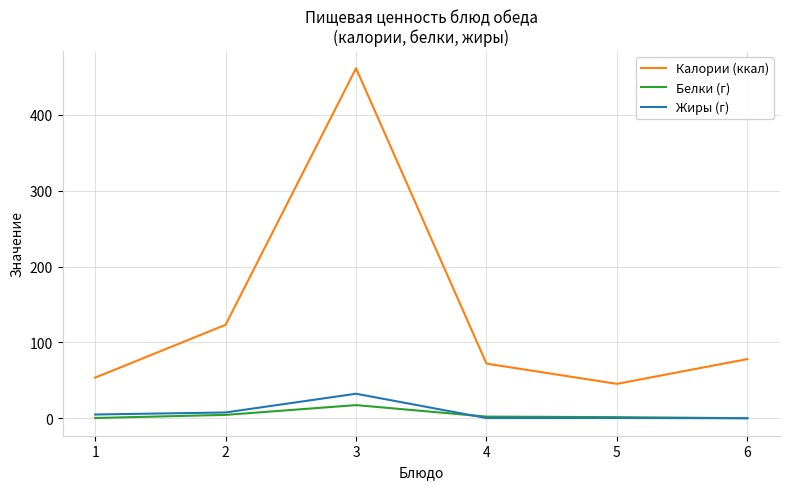

The value of Калории (ккал) at 2 is 57.0. True or false?

False